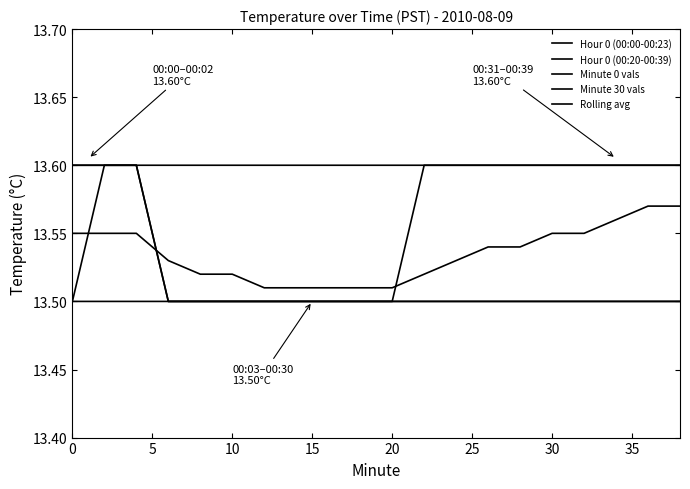

Count the Minute 30 vals values in the range 13 to 14.

20